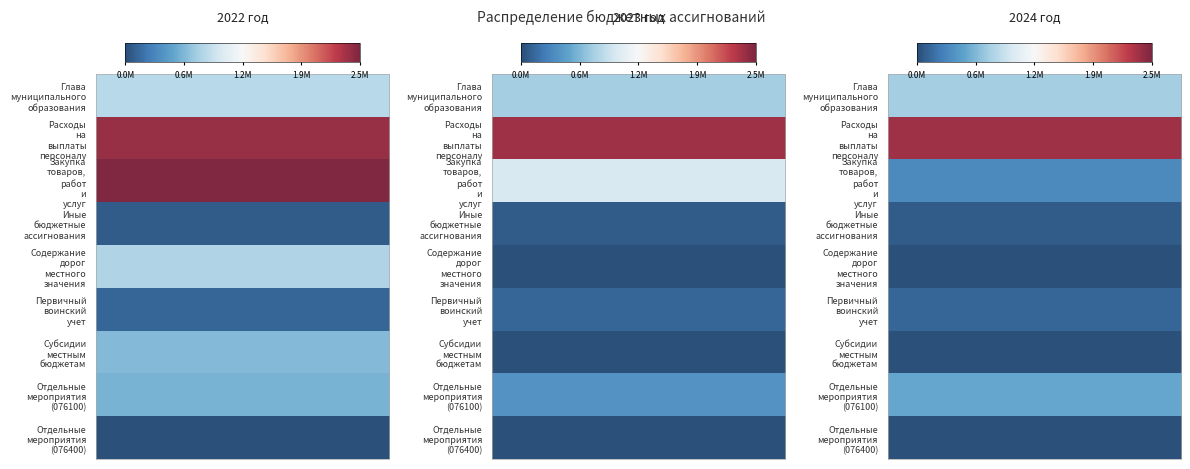

Count the number of data series in this chart.

9